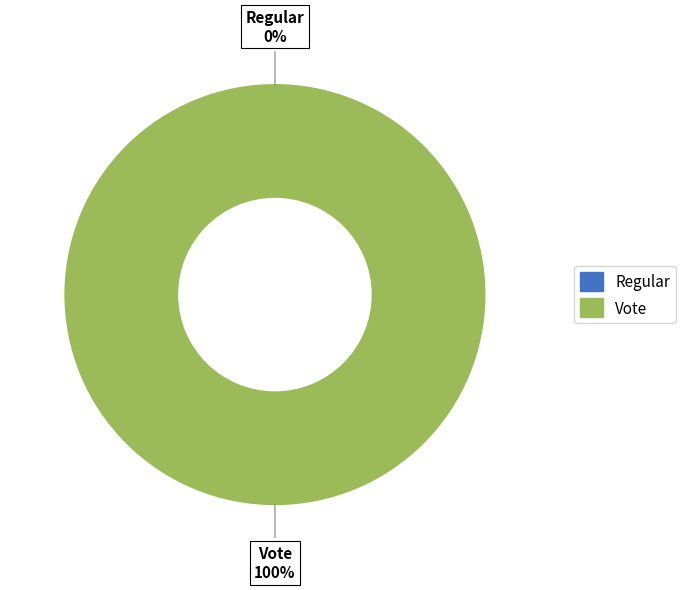

Which slice is the largest?

Vote